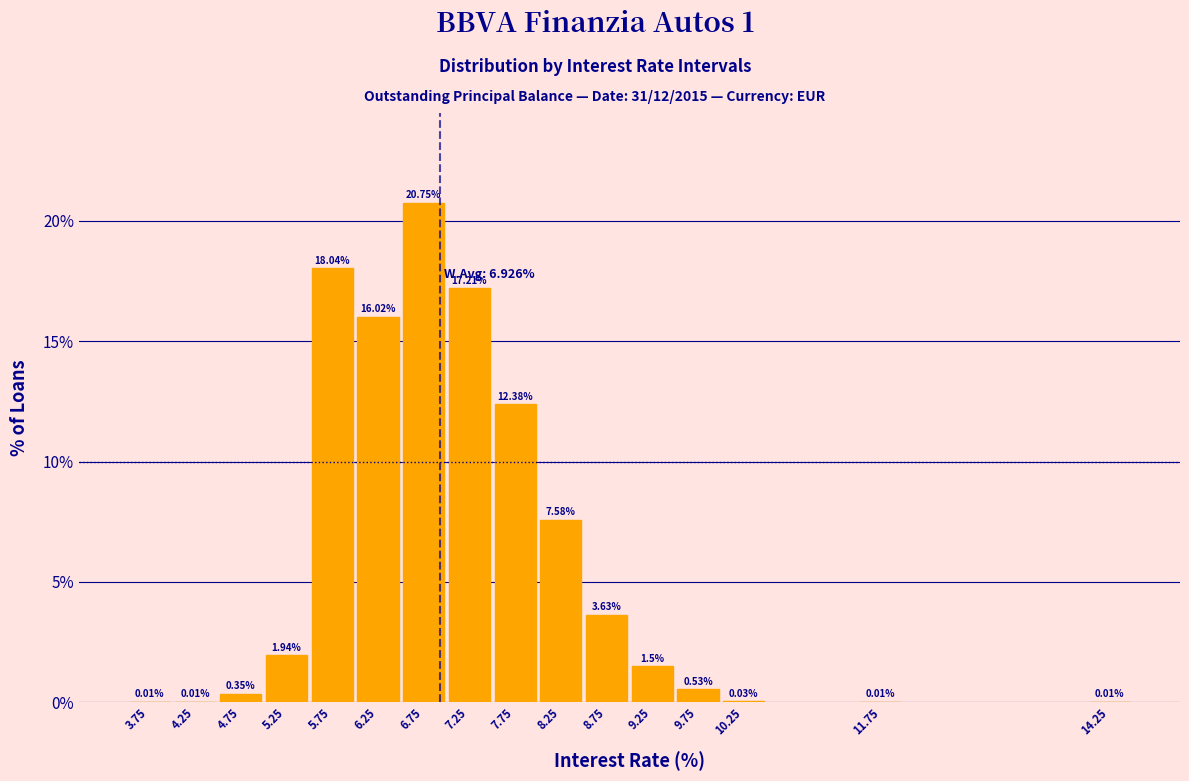

What is the change in value from 5.25 to 7.75?

+10.4